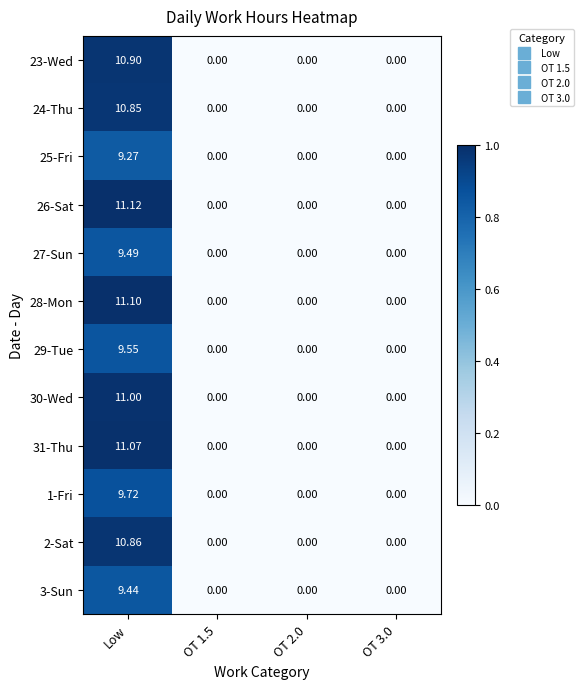

Is the value of 28-Mon at OT 3.0 greater than the value of 24-Thu at Low?

No